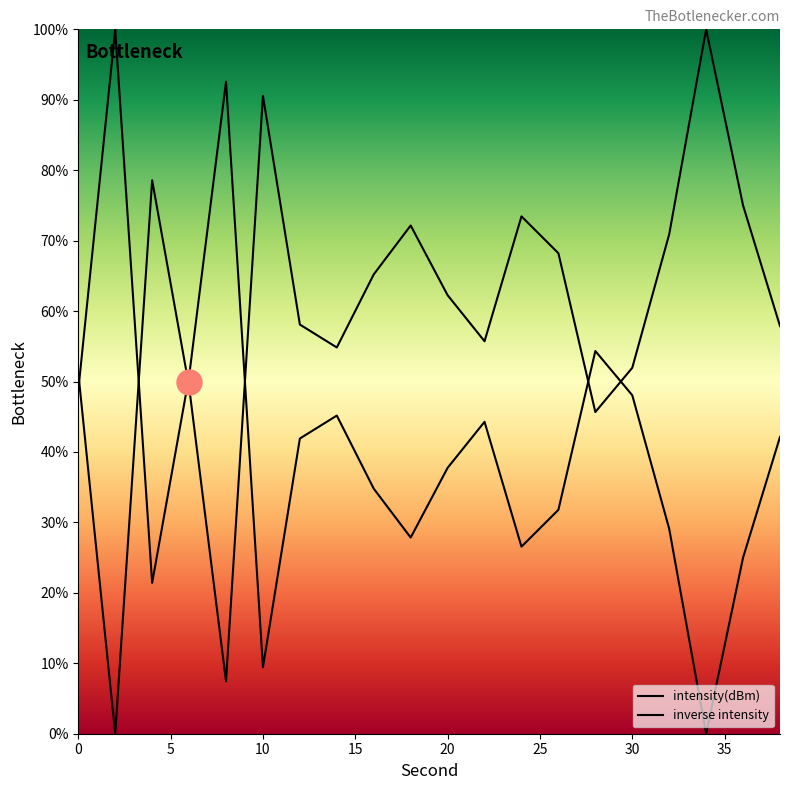

Reading left to right, what are all the values shown in this chart?

0=48.7	2=100.0	4=21.4	6=50.7	8=92.6	10=9.4	12=41.9	14=45.2	16=34.8	18=27.8	20=37.7	22=44.3	24=26.6	26=31.8	28=54.3	30=48.1	32=29.1	34=0.0	36=25.0	38=42.1